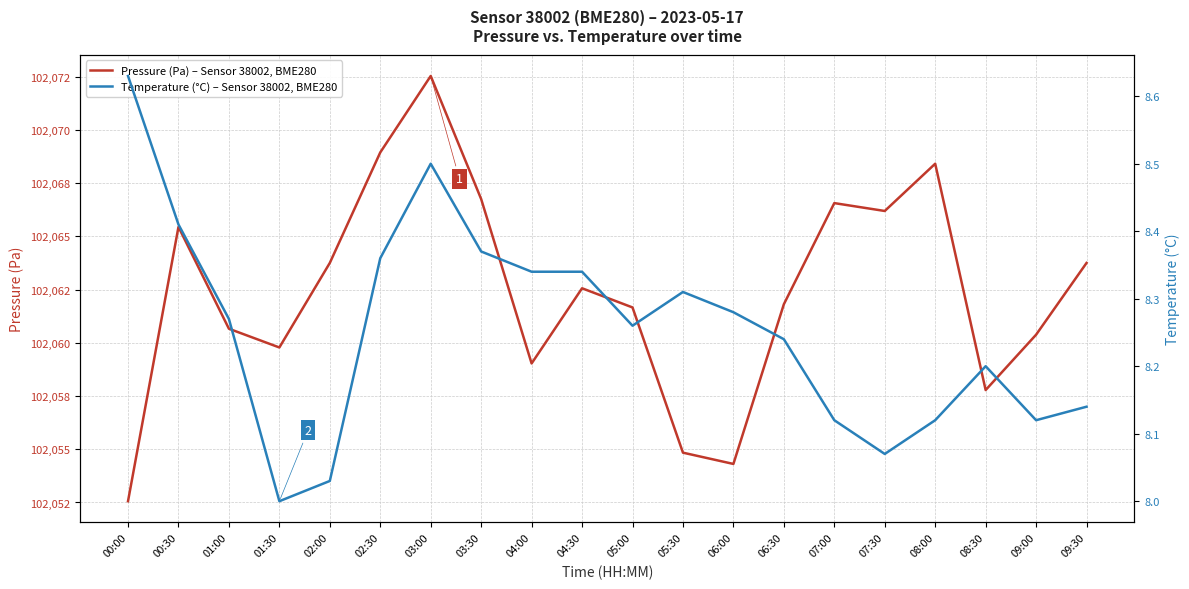

What is the sum of the Pressure (Pa) – Sensor 38002, BME280 values at 09:00 and 01:30?

204120.2